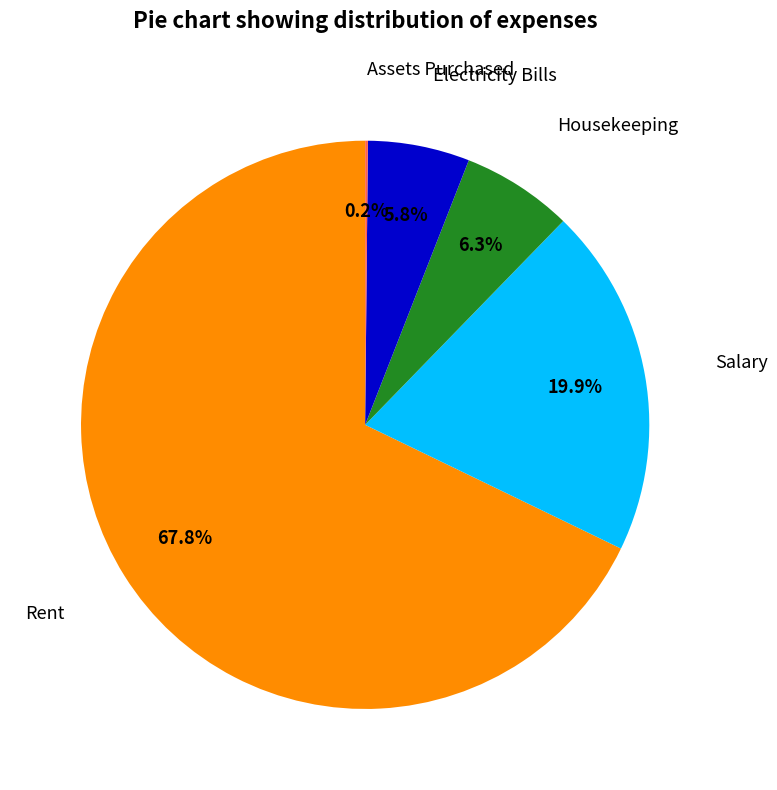

Is there any slice that represents more than half of the pie?

Yes